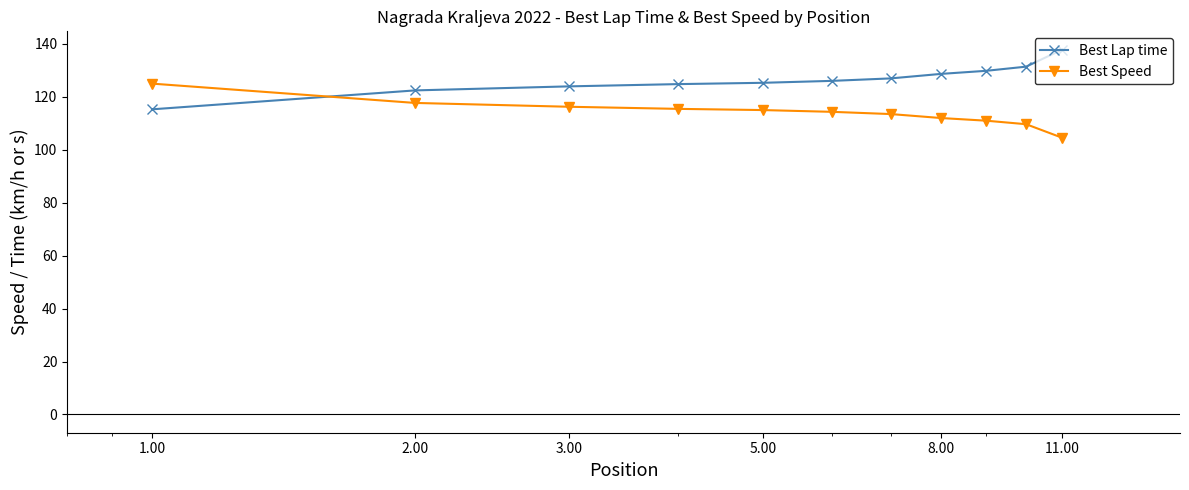

How many intersections are there between Best Lap time and Best Speed?

1